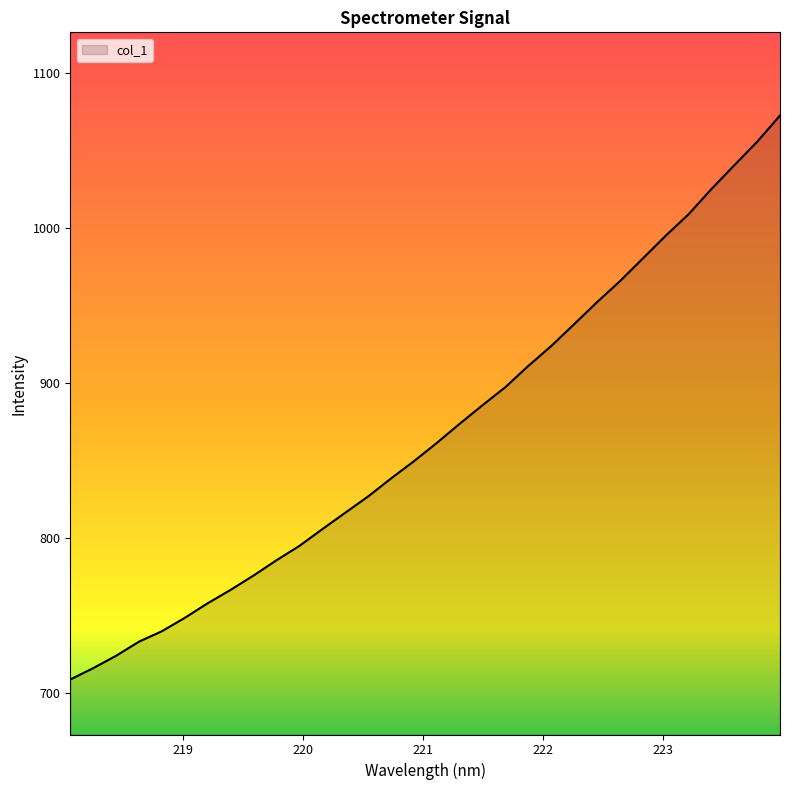

Does the chart have visible grid lines?

No